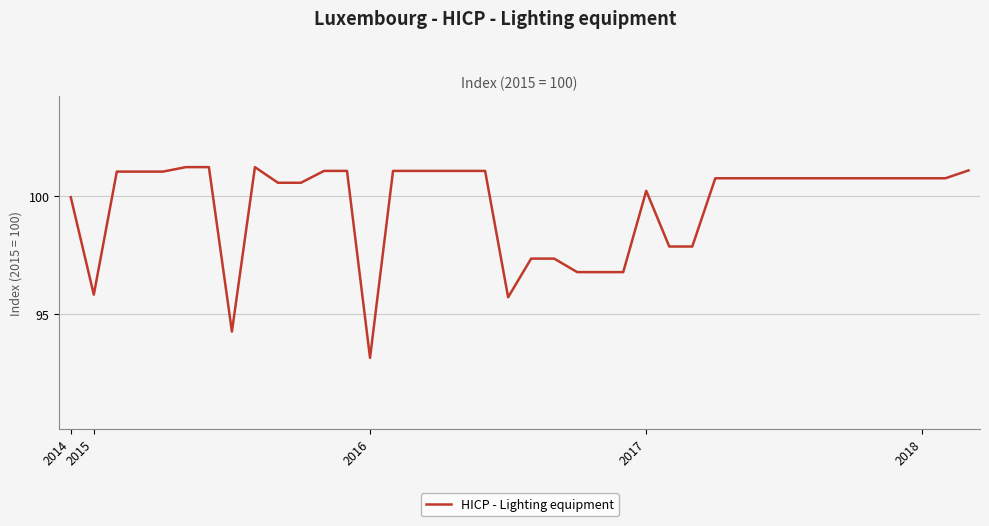

What is the minimum value shown in the chart?

93.2